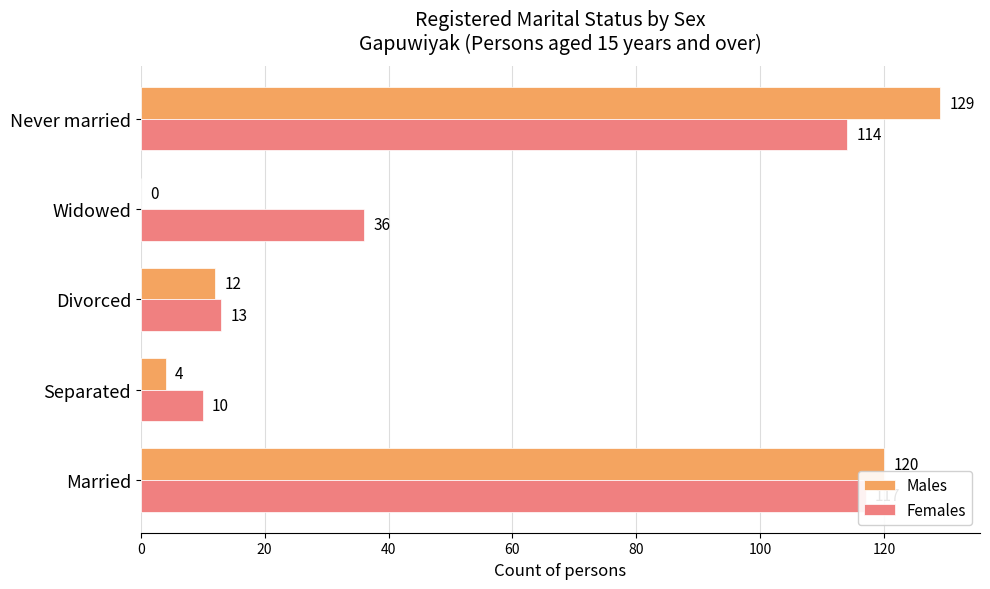

How many groups of bars are there?

5